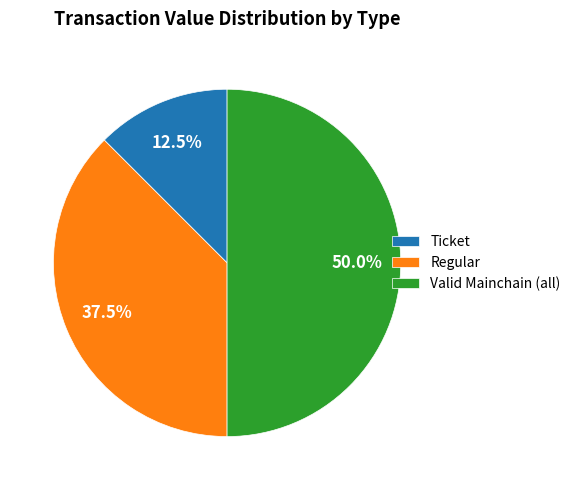

Does Ticket account for over 50% of the chart?

No